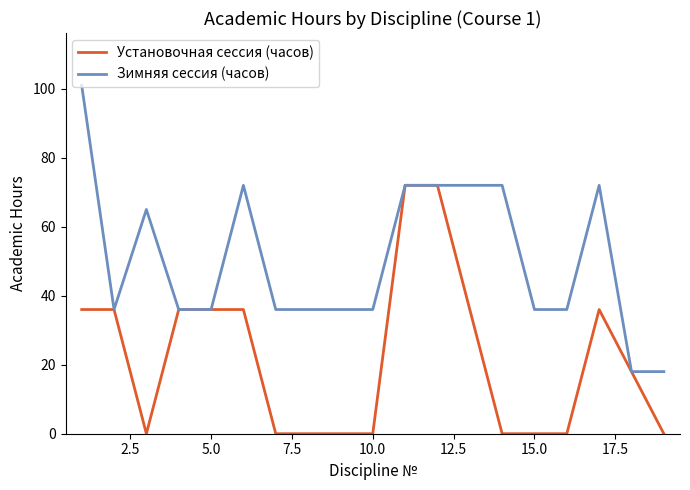

List the series in order of their overall mean, lowest first.

Установочная сессия (часов), Зимняя сессия (часов)